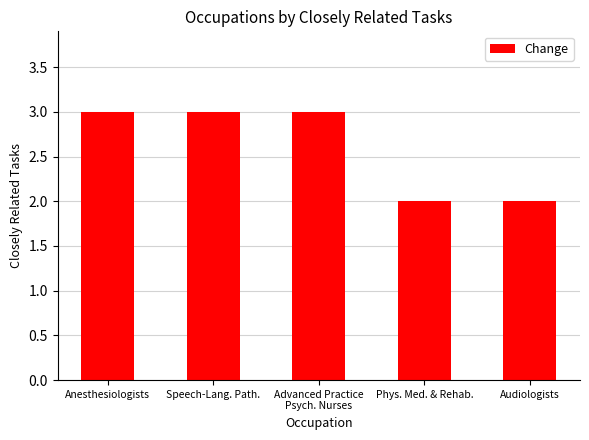

Approximately how many times larger is the value at Advanced Practice
Psych. Nurses compared to Audiologists?

1.5